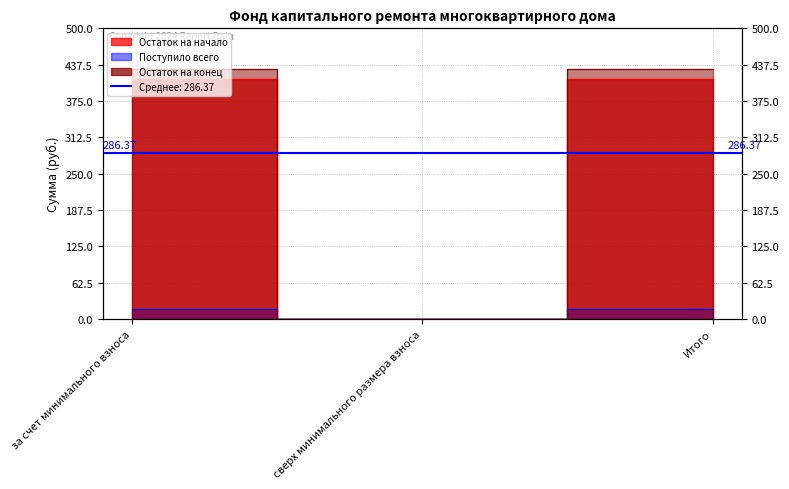

At which category is the sum across all series the highest?

за счет минимального взноса